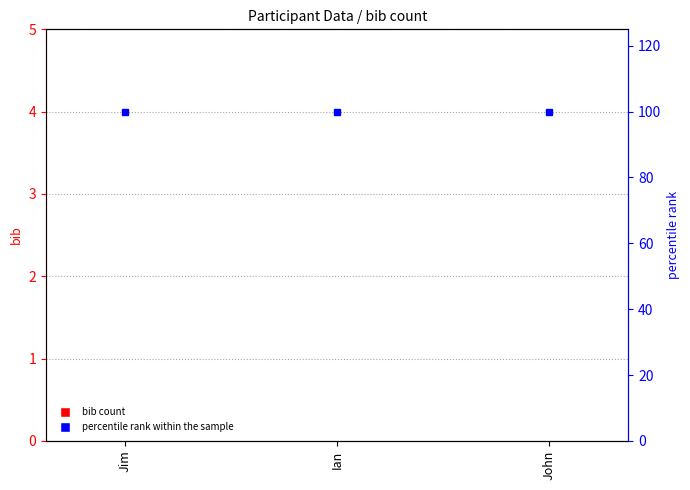

Does the chart contain any negative values?

No